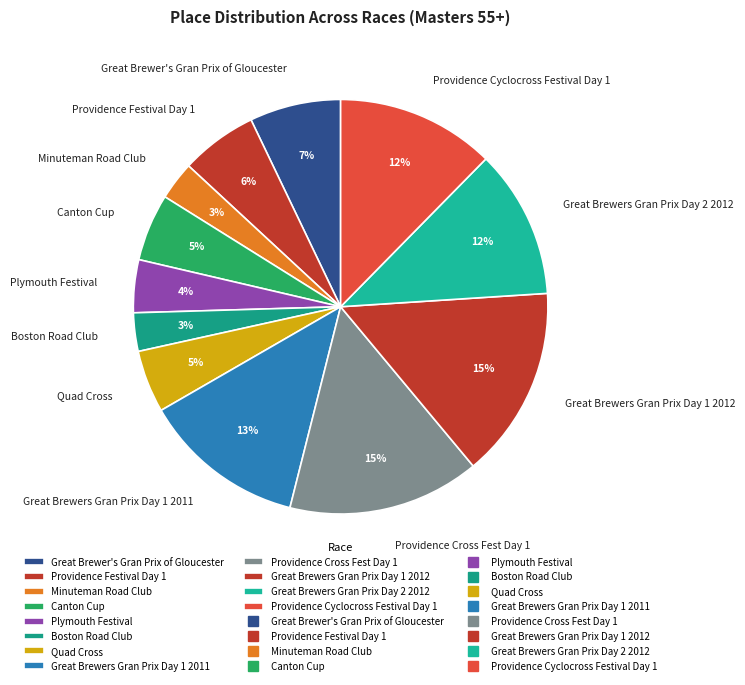

To the nearest percent, what is the difference between the largest and smallest slice percentages?

12%